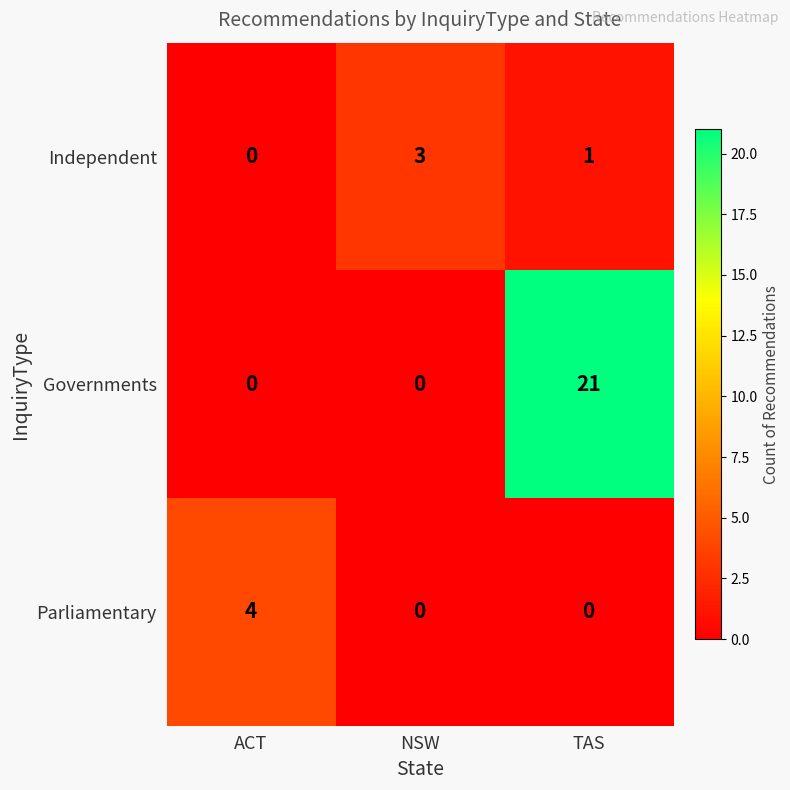

Which series has the widest spread of values?

Governments